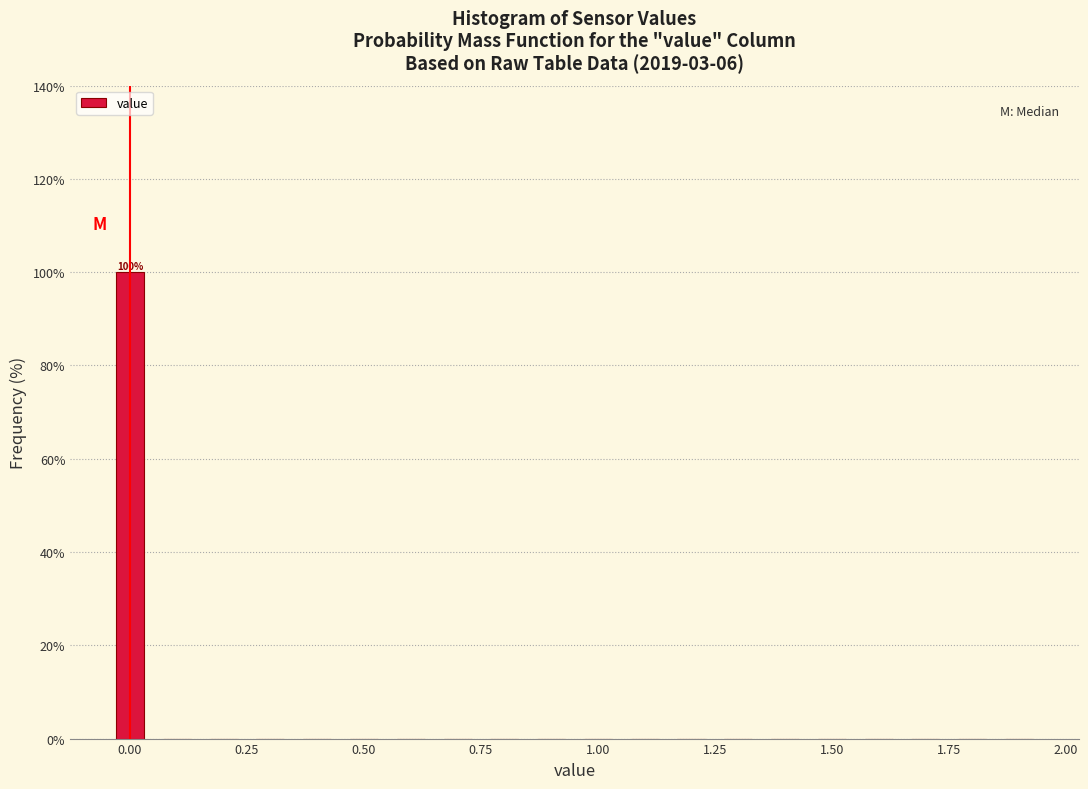

Read against the x-axis, roughly where is the centre of the tallest bar?

0.00